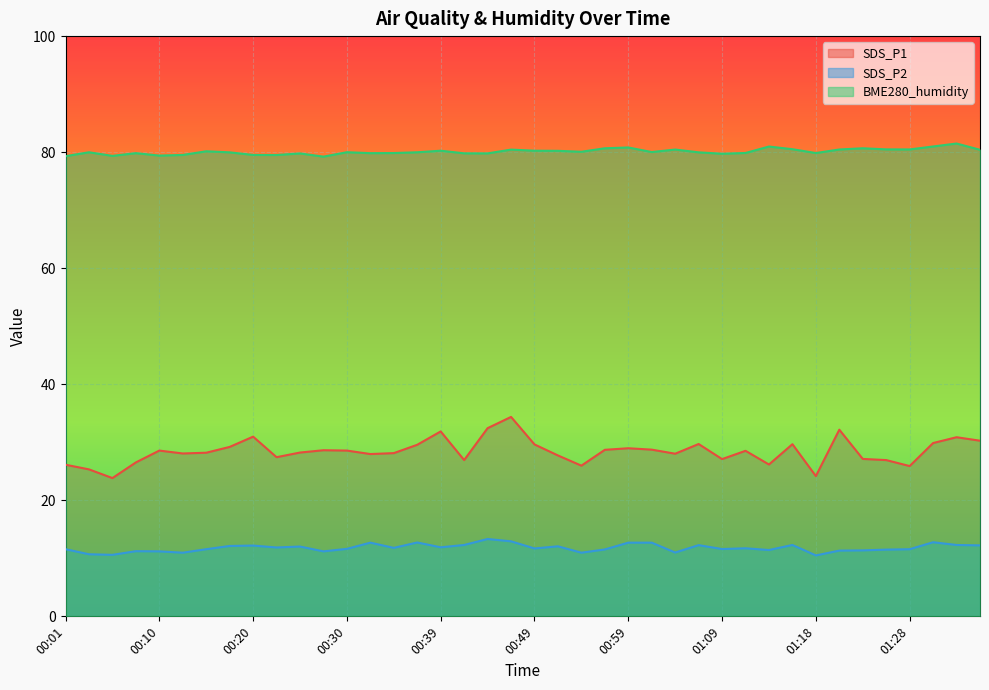

At which category is the sum across all series the highest?

00:47